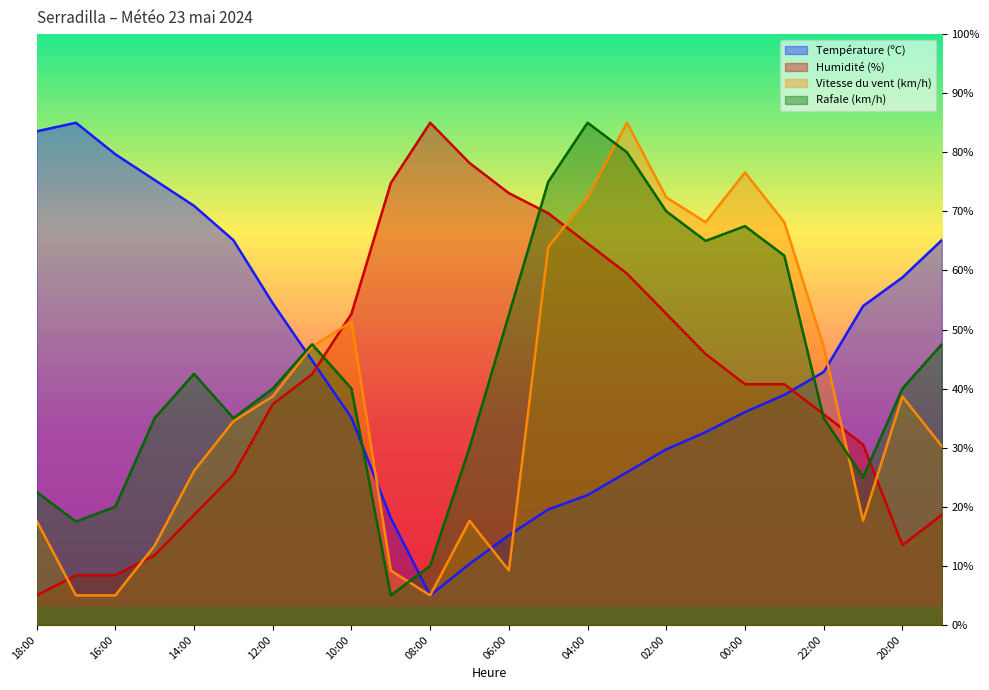

Does the chart have visible grid lines?

No